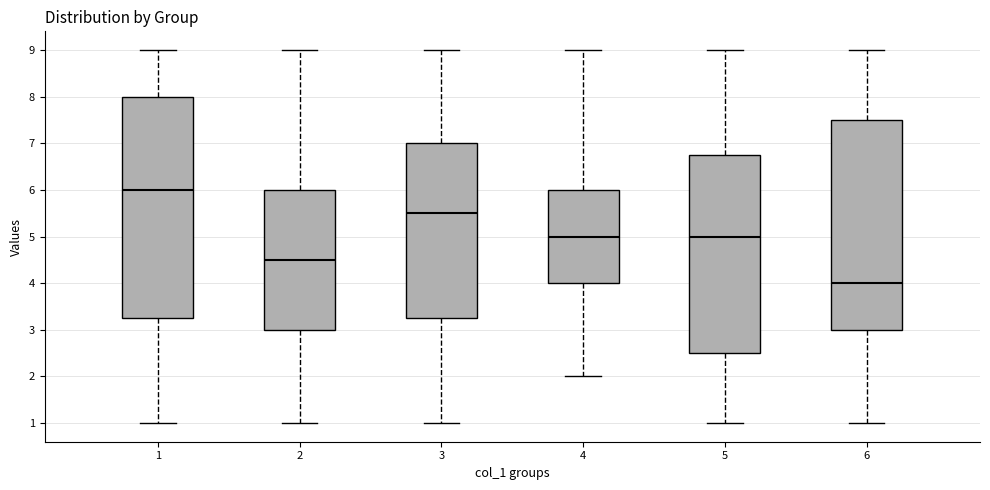

Which box has the lowest median line?

6